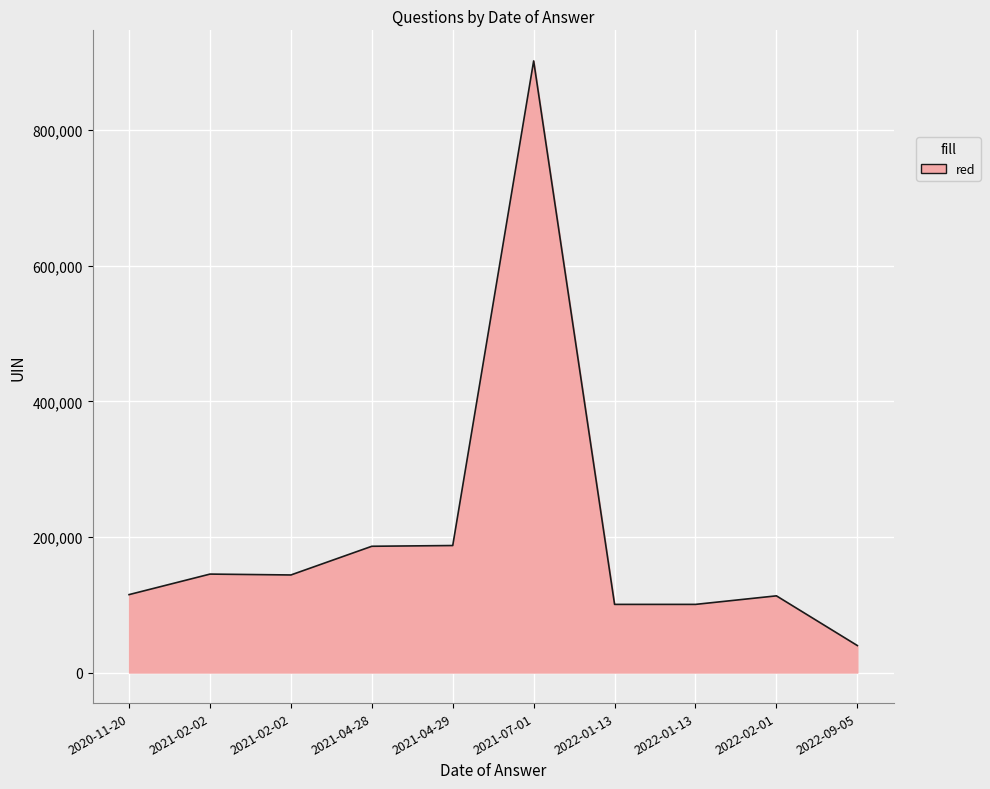

The value at 2021-04-29 is 187283. True or false?

True